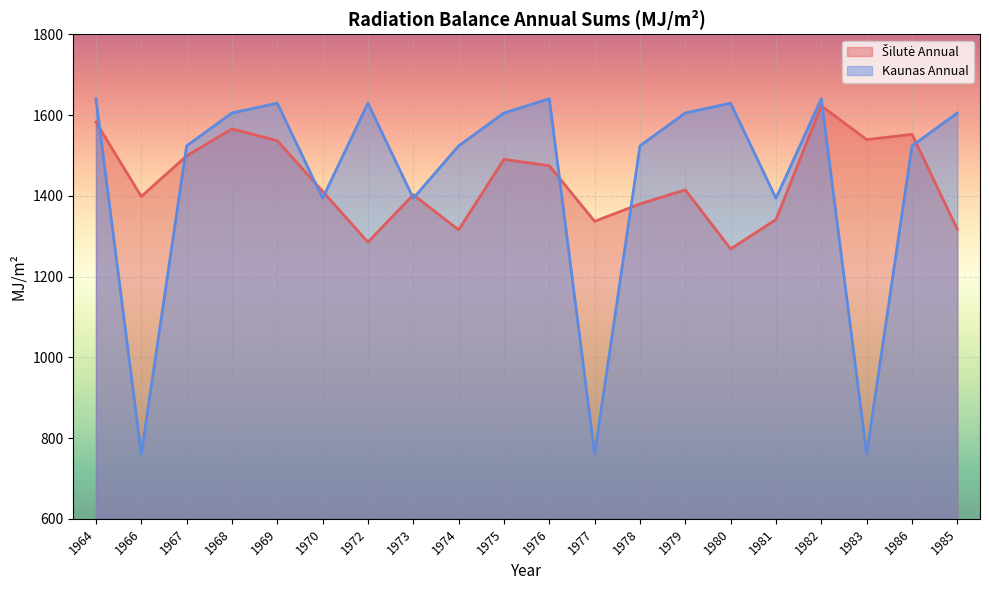

What is the average value of the Kaunas Annual series?

1439.4